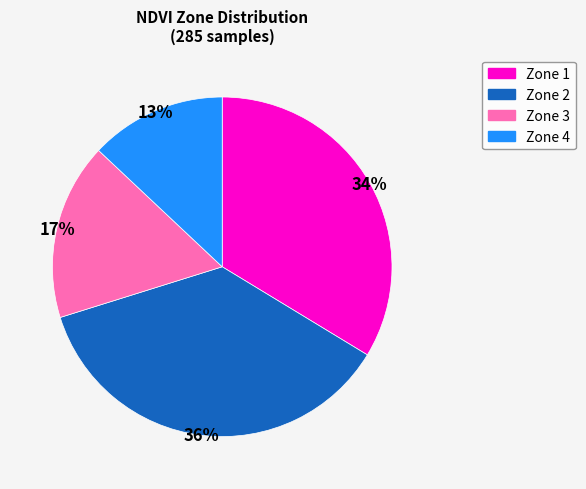

Do Zone 4 and Zone 2 together represent more than half of the pie?

No